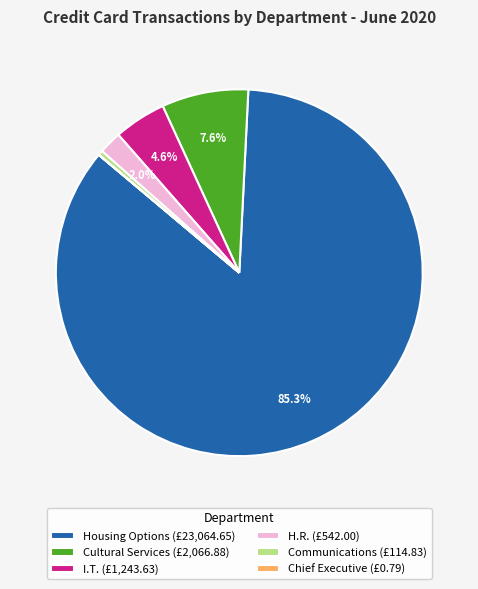

Is the sum of Communications (£114.83) and Housing Options (£23,064.65) greater than half?

Yes